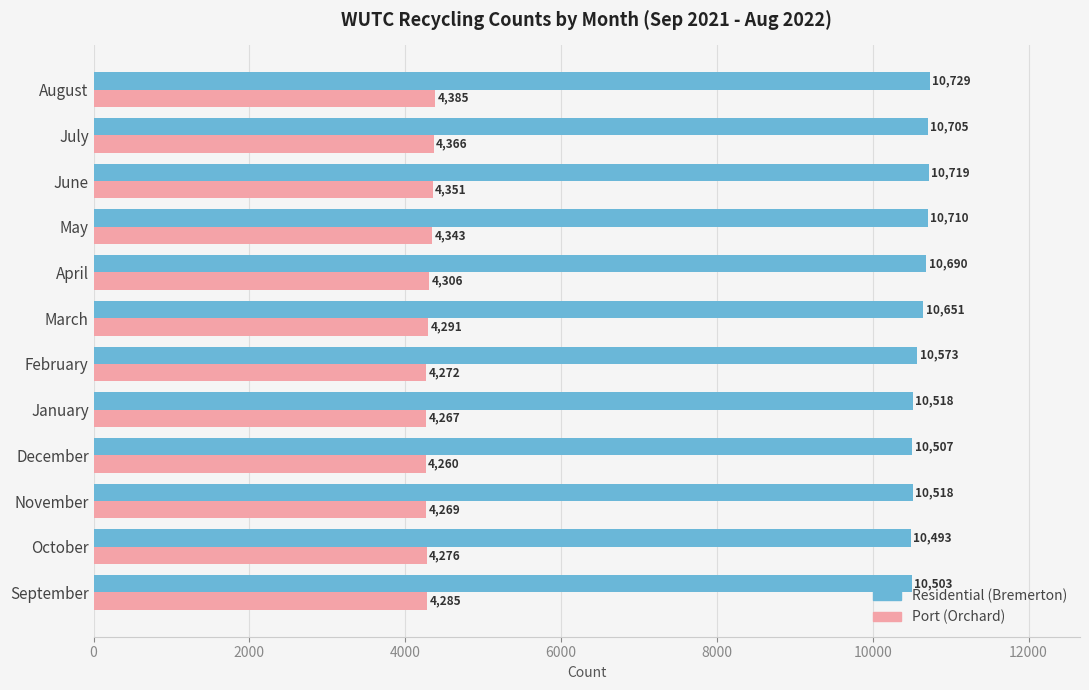

At which label is Residential (Bremerton) closest to 10611?

February